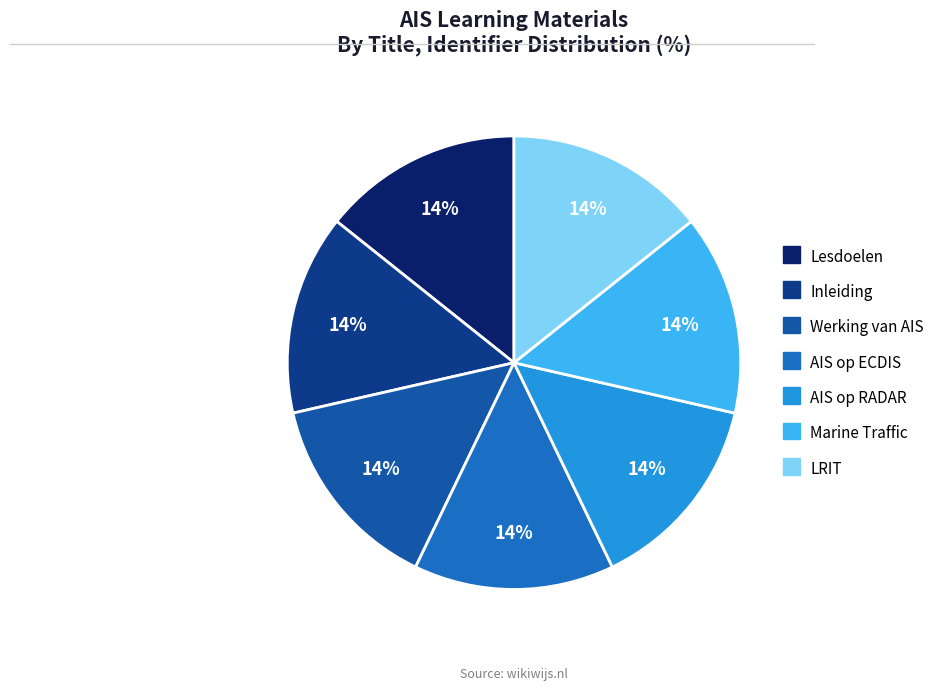

To the nearest percent, what percentage of the pie is Lesdoelen?

14%